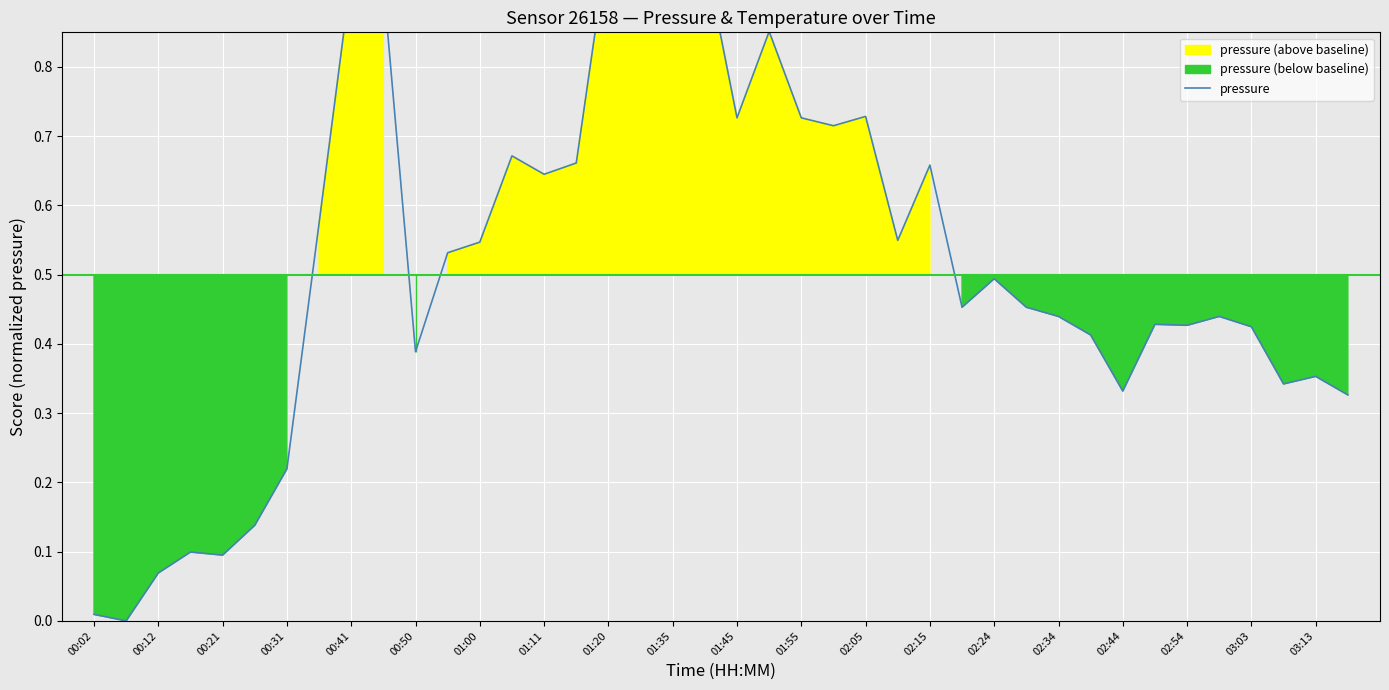

How many interior local peaks (higher than both neighbors) does the data have?

11